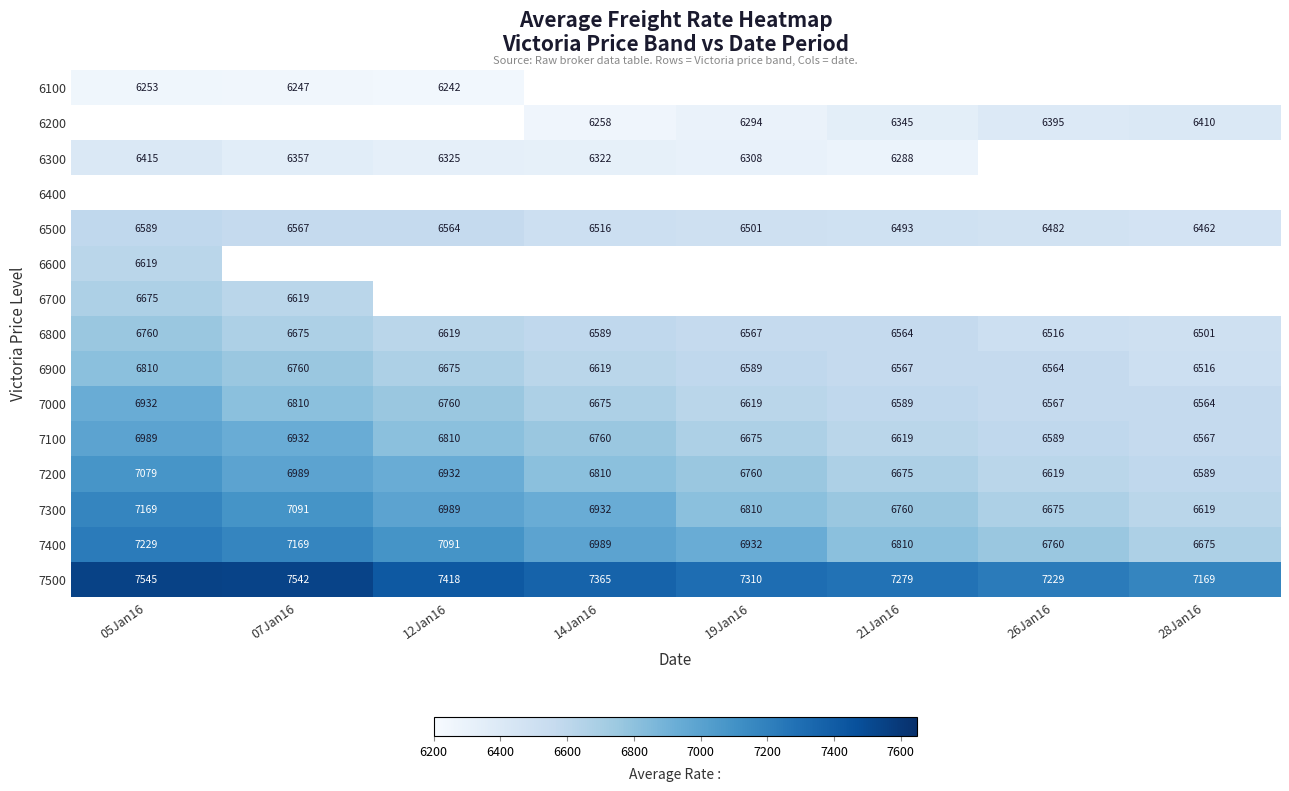

The value of 6900 at 26Jan16 is 8982. True or false?

False